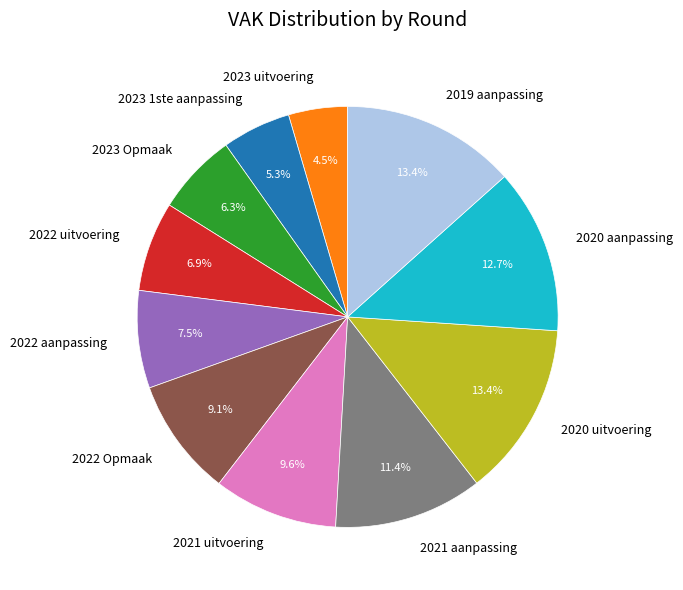

Does 2021 uitvoering account for over 50% of the chart?

No